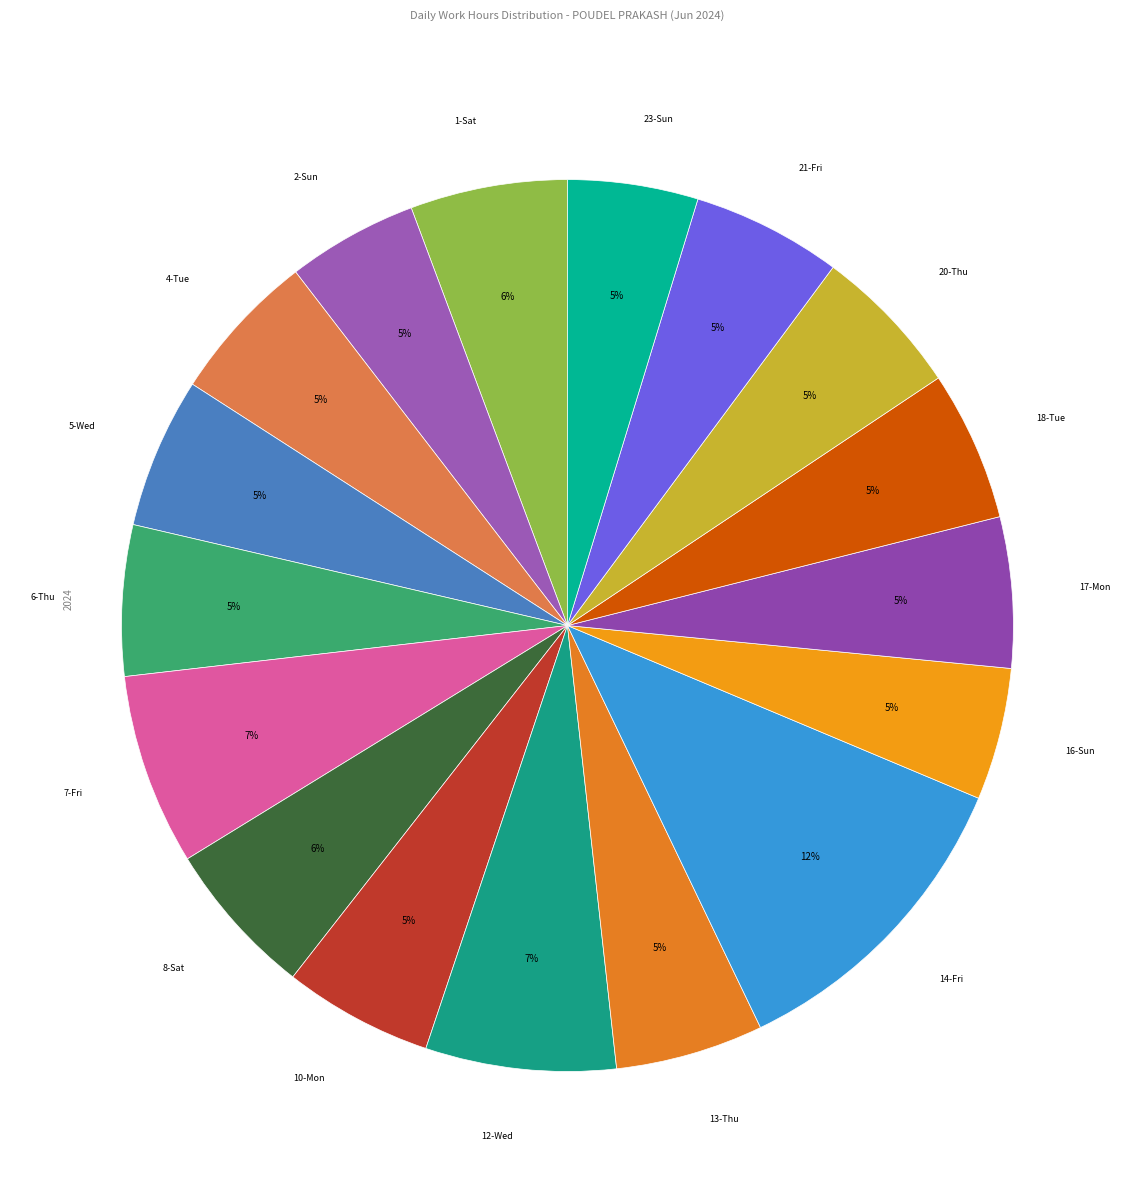

How many segments does this pie chart have?

17